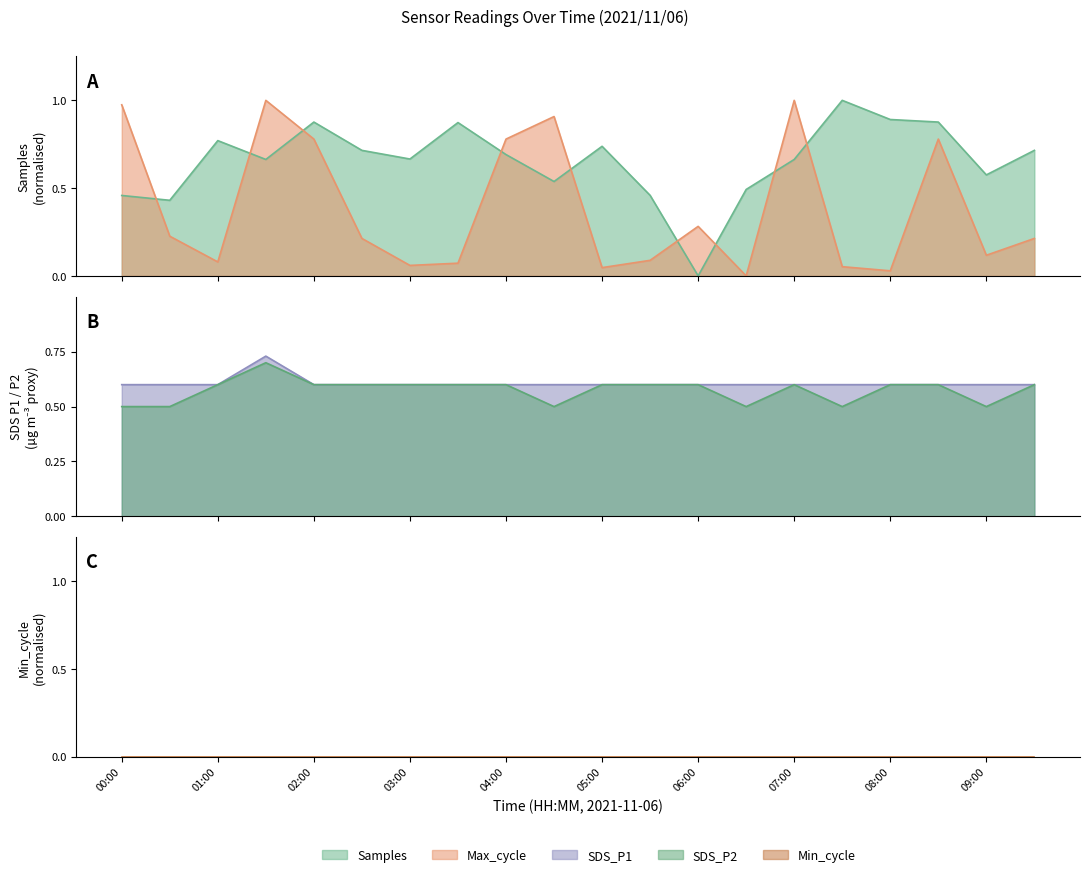

Which series ends up on top after the final intersection of SDS_P2 and Max_cycle?

SDS_P2